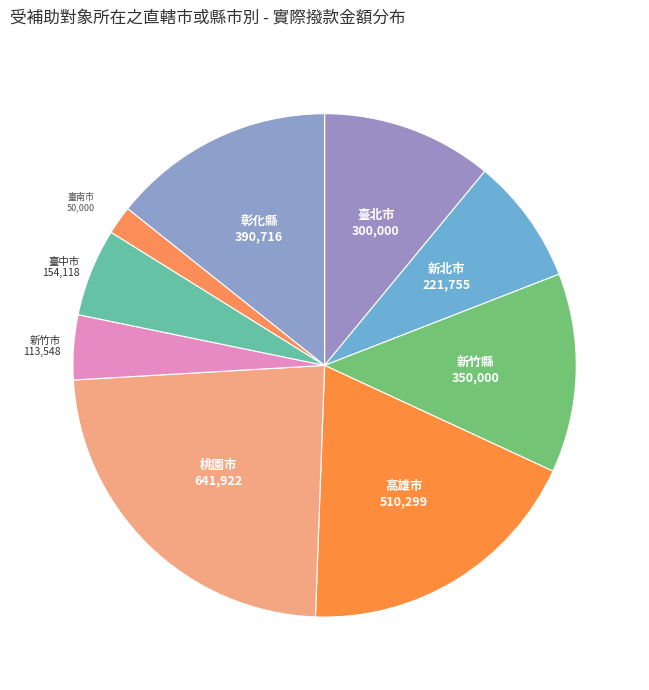

Count the number of slices in the pie.

9